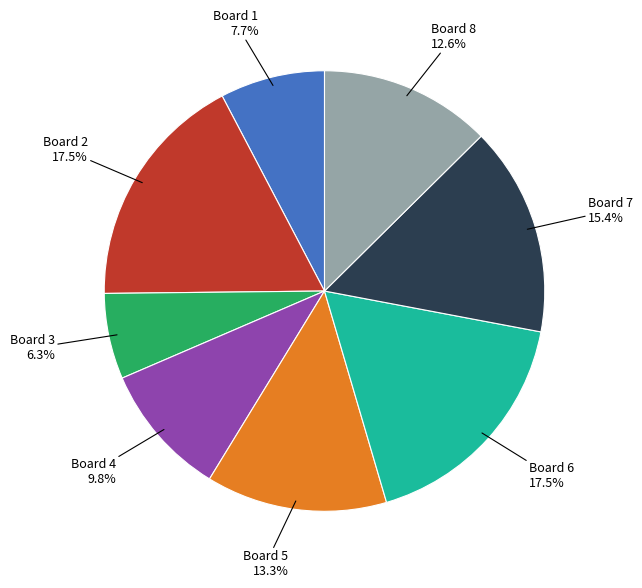

Is there a majority slice in this chart?

No